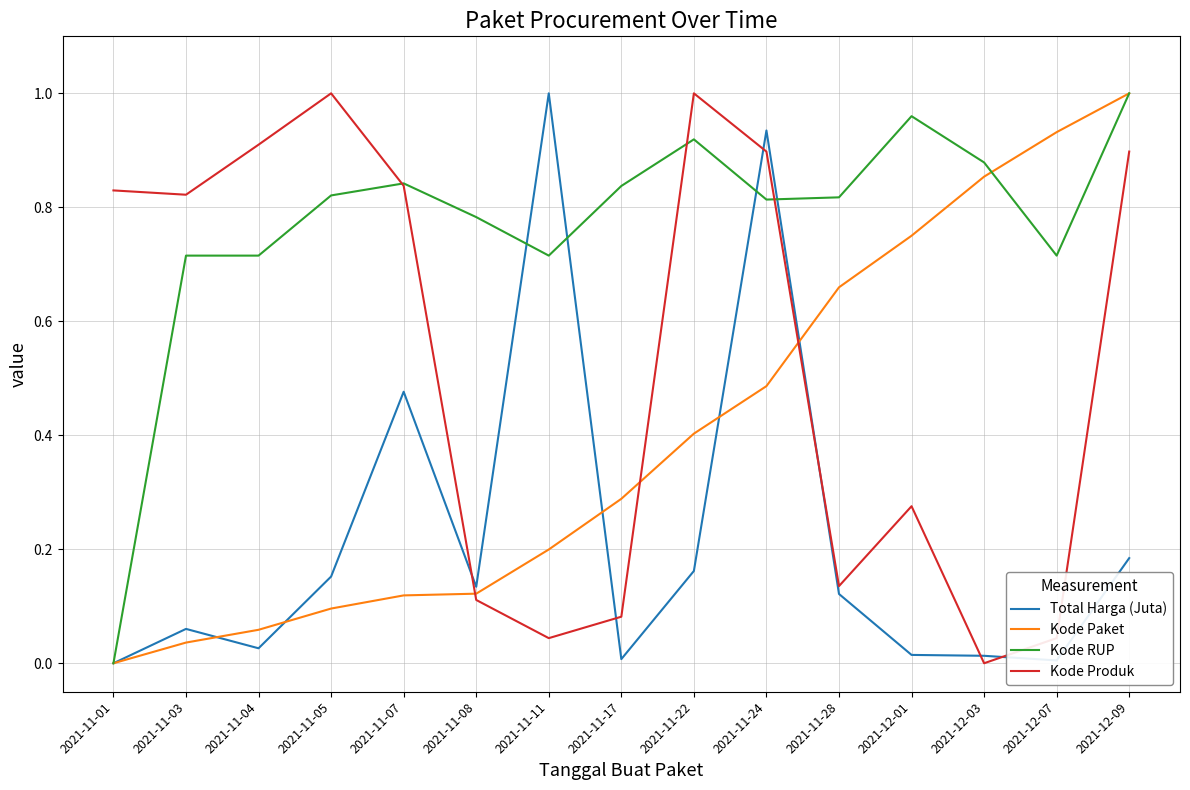

Which series has the largest total across all categories?

Kode RUP